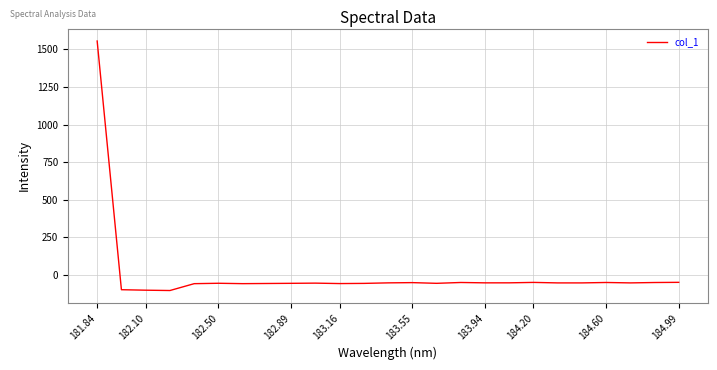

What is the difference between the maximum and minimum values?

1660.4